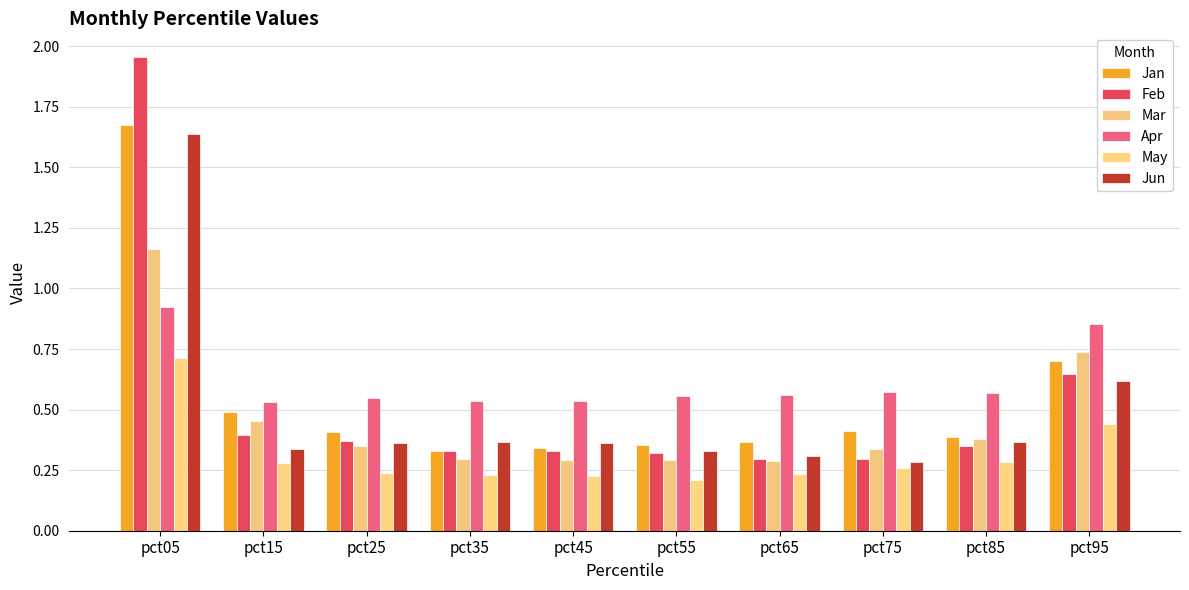

Count the number of categories in the chart.

10